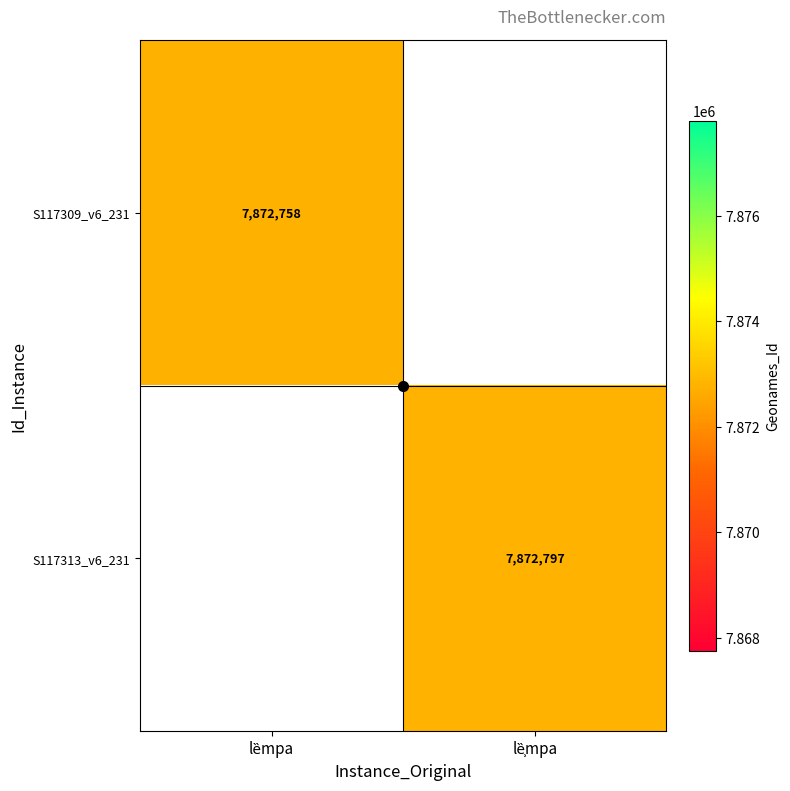

List the series in order of their peak value, lowest first.

S117309_v6_231, S117313_v6_231